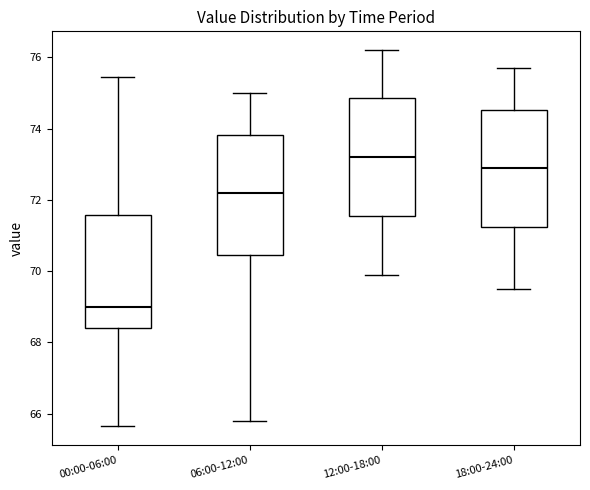

Which box's median line is the highest?

12:00-18:00